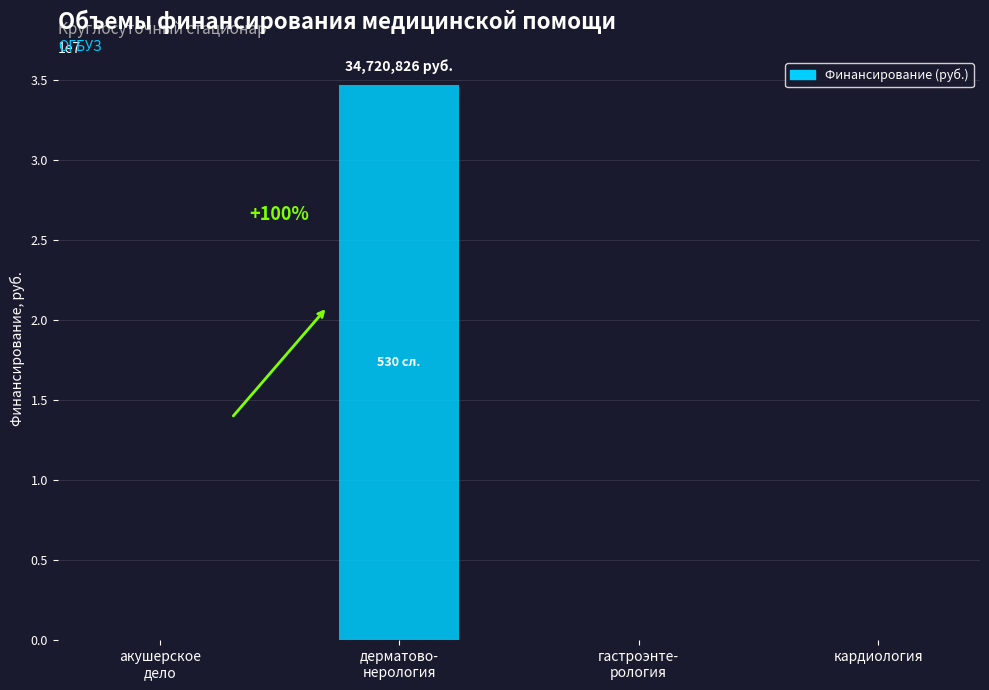

The chart shows a value of 15449946 at кардиология. True or false?

False